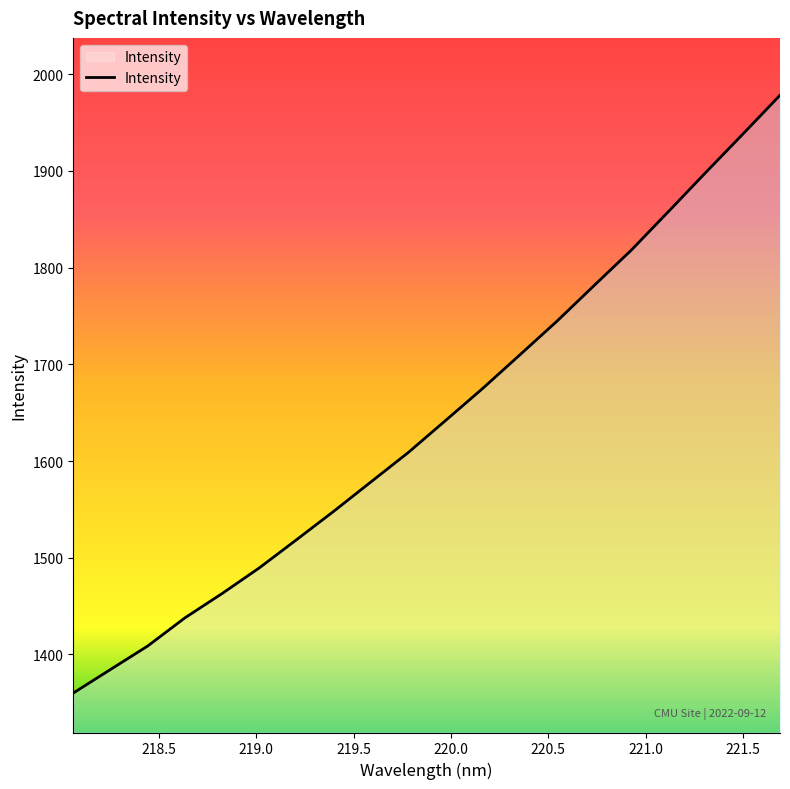

What is the greatest value displayed?

1978.3